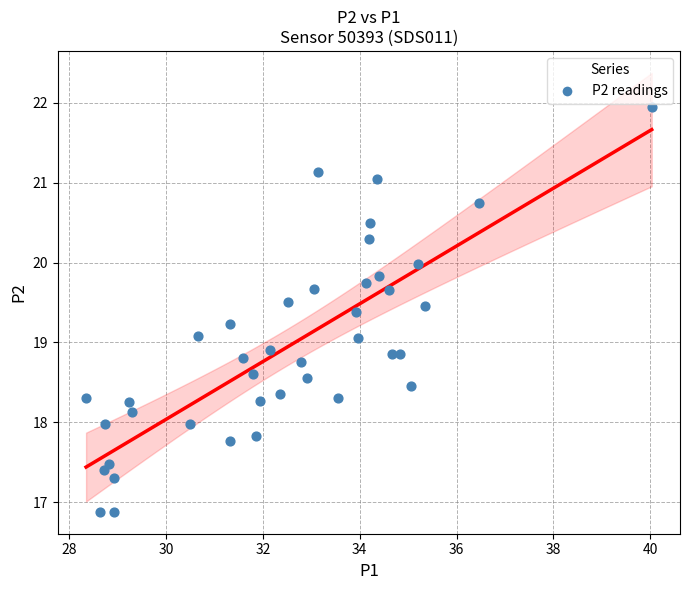

What is the range of X values (max minus min)?

11.7